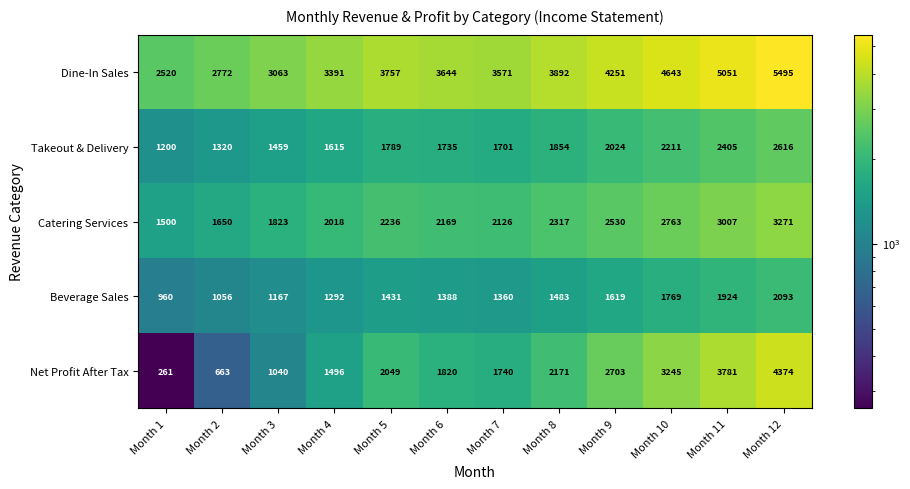

What is the difference between the second highest and second lowest values in the Dine-In Sales series?

2279